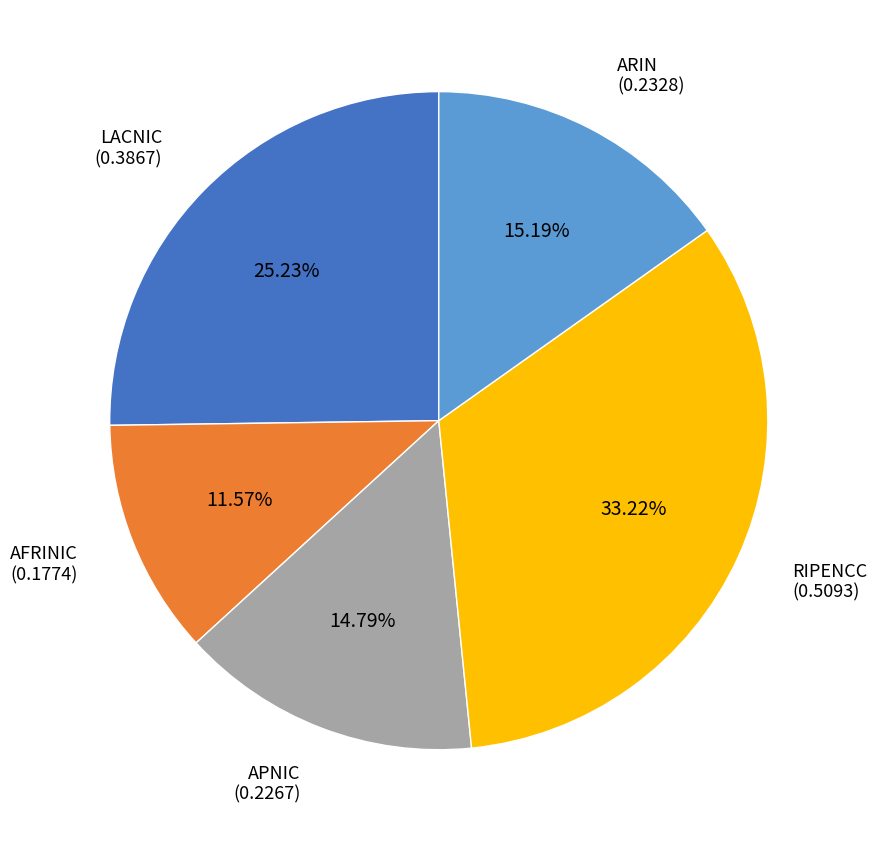

Is there a majority slice in this chart?

No